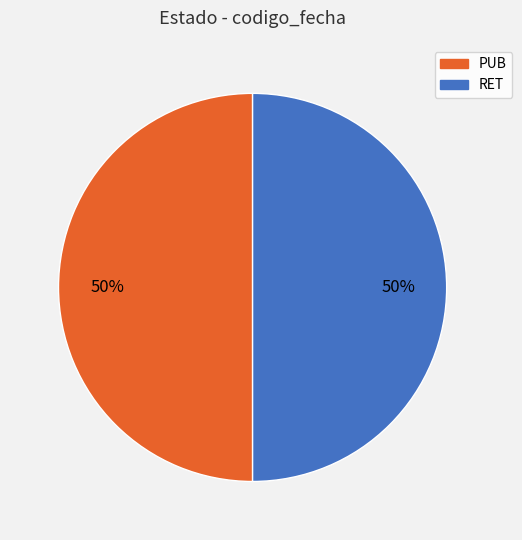

To the nearest percent, what is the average slice percentage?

50%